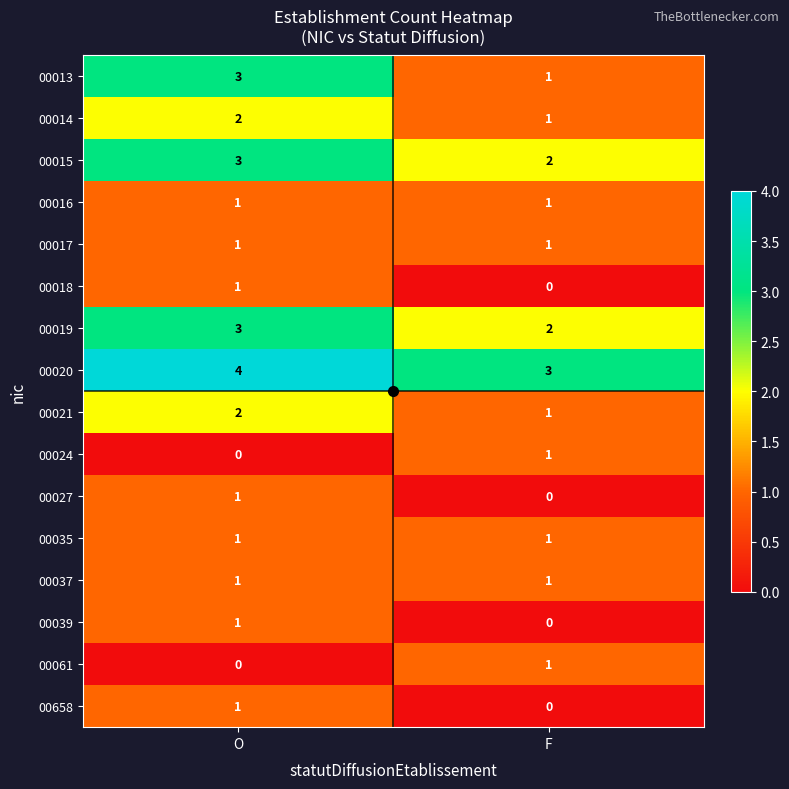

List the labels in order of 00039 value, smallest first.

F, O